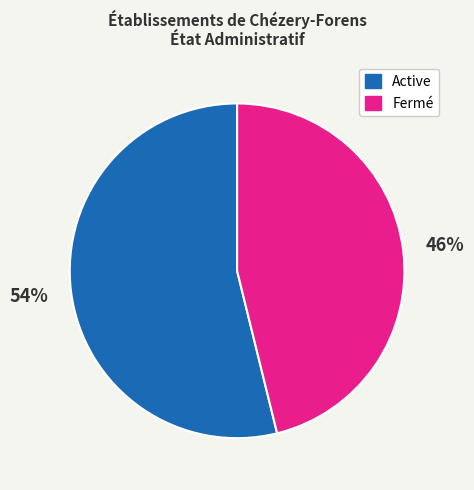

True or false: Fermé accounts for 57% of the total.

False